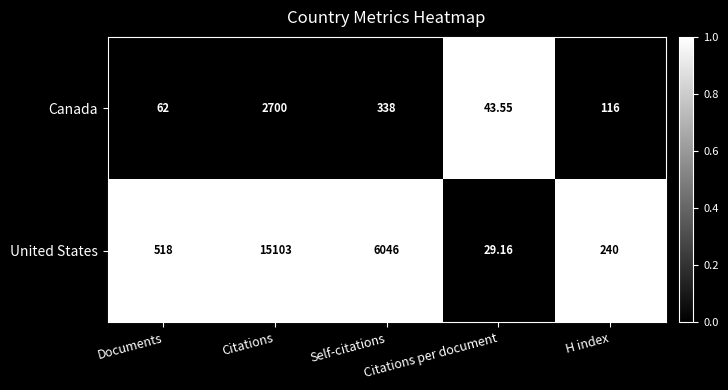

List the series in order of their peak value, lowest first.

Canada, United States